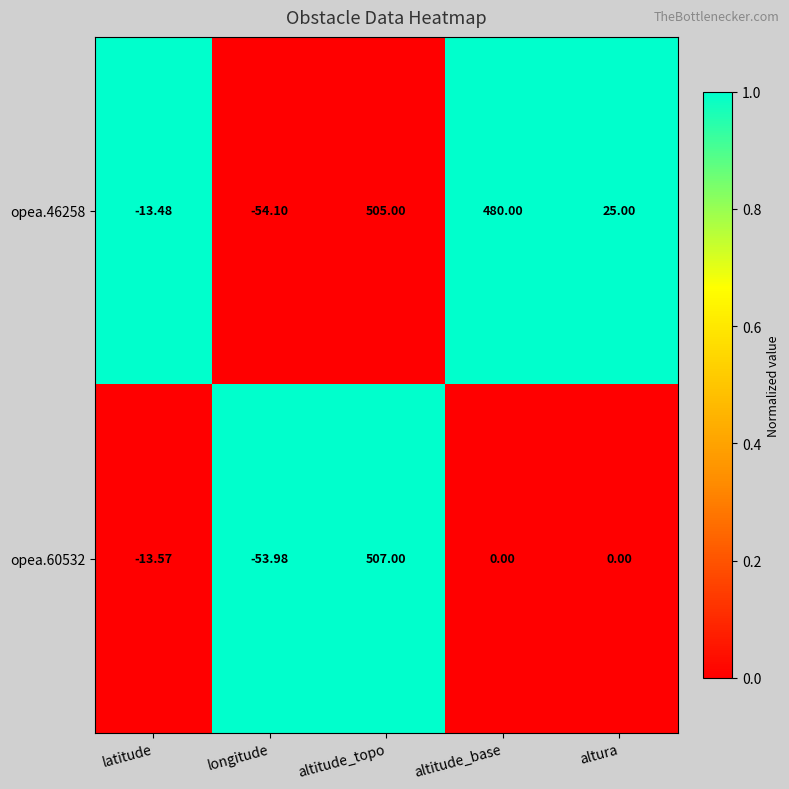

At which label is opea.46258 closest to 225?

altura